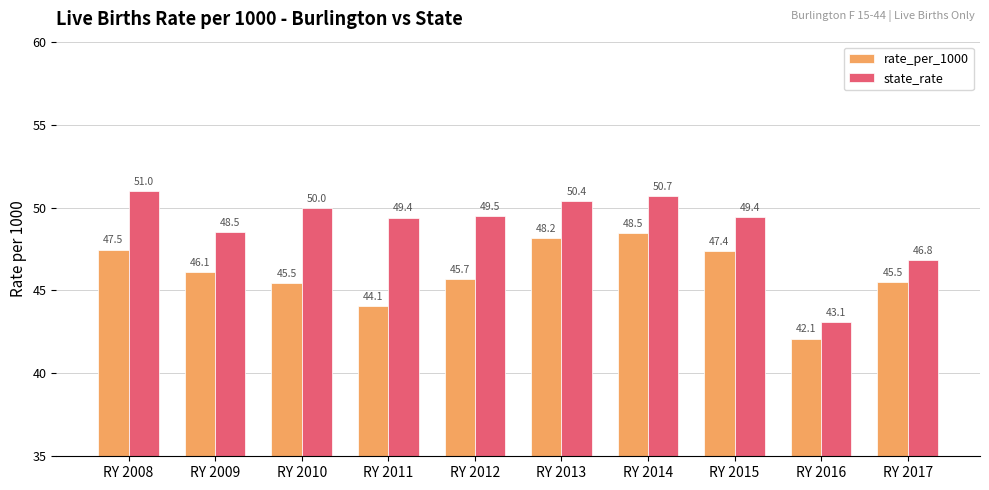

List the series in order of their peak value, lowest first.

rate_per_1000, state_rate